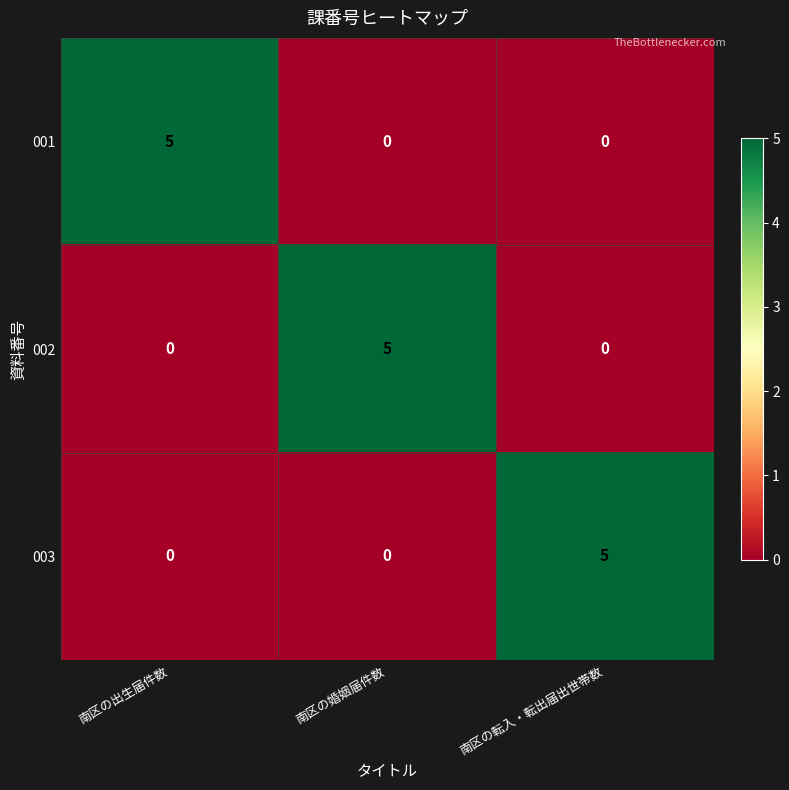

Reading left to right, list all the values displayed in this chart.

001: 南区の出生届件数=5	南区の婚姻届件数=0	南区の転入・転出届出世帯数=0
002: 南区の出生届件数=0	南区の婚姻届件数=5	南区の転入・転出届出世帯数=0
003: 南区の出生届件数=0	南区の婚姻届件数=0	南区の転入・転出届出世帯数=5